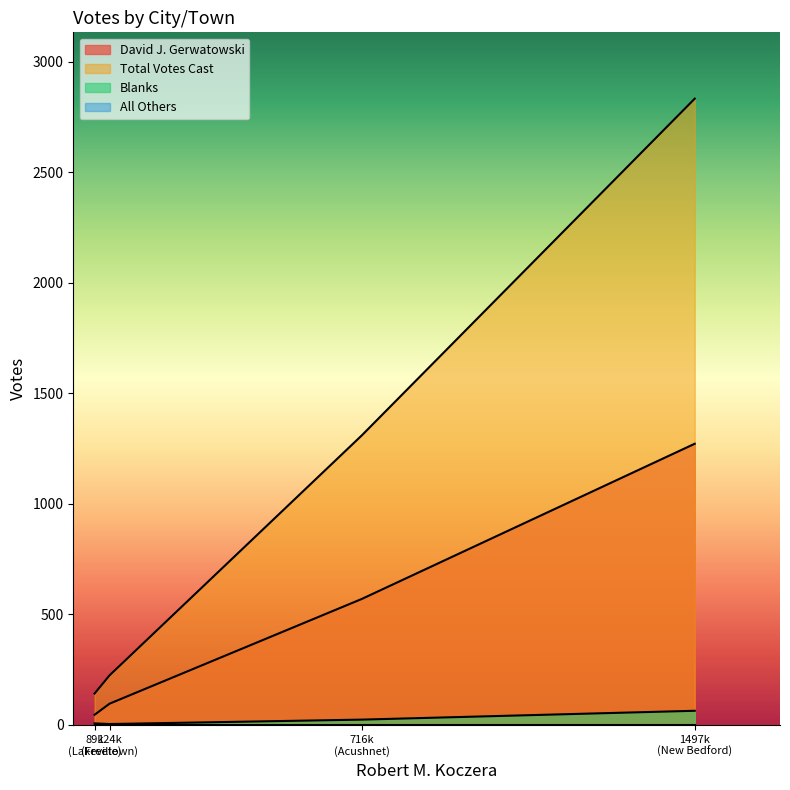

Which series has the largest total across all categories?

Total Votes Cast